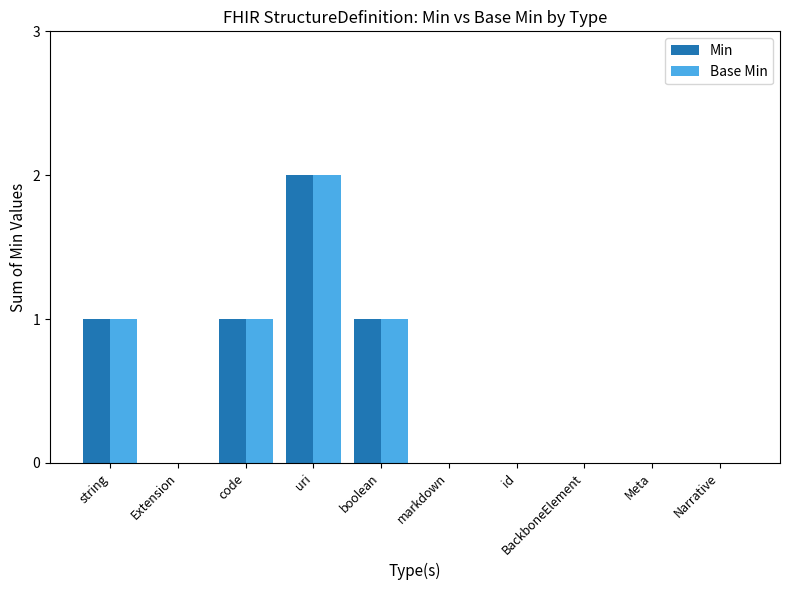

The value of Min at markdown is 0. True or false?

True